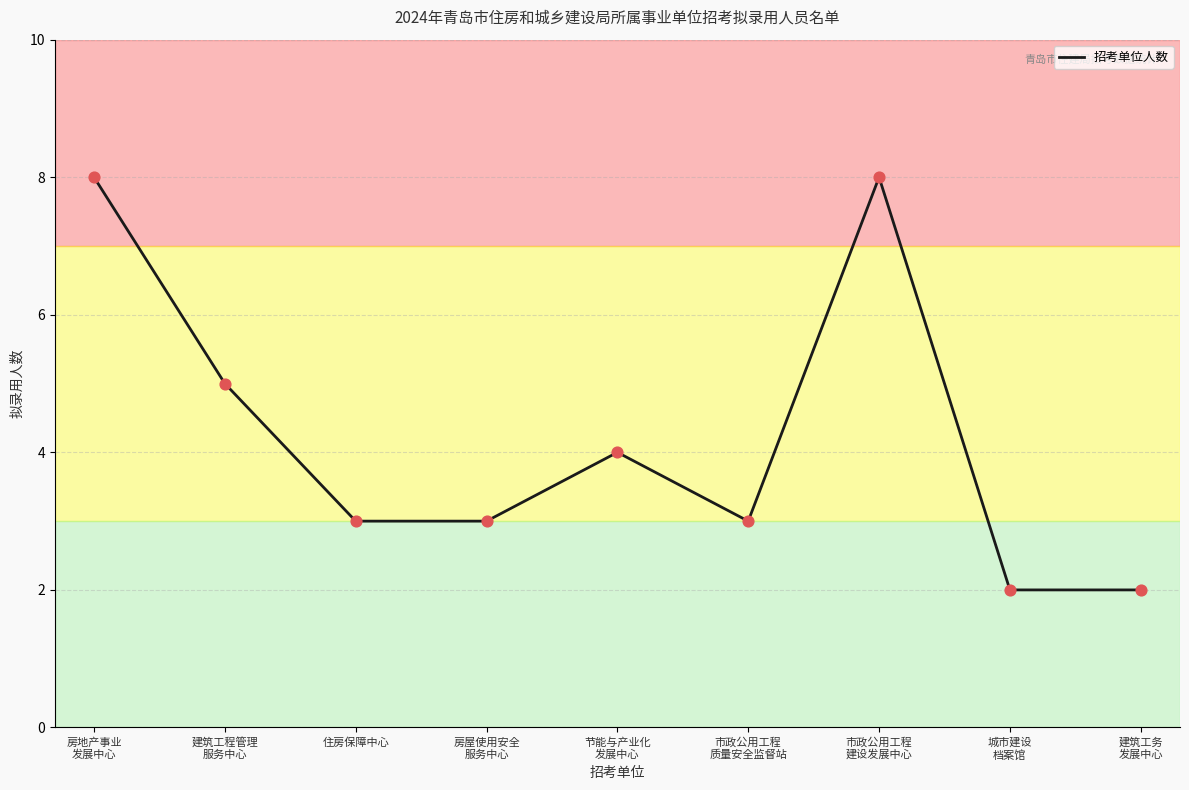

Which has a higher value, 住房保障中心 or 城市建设
档案馆?

住房保障中心